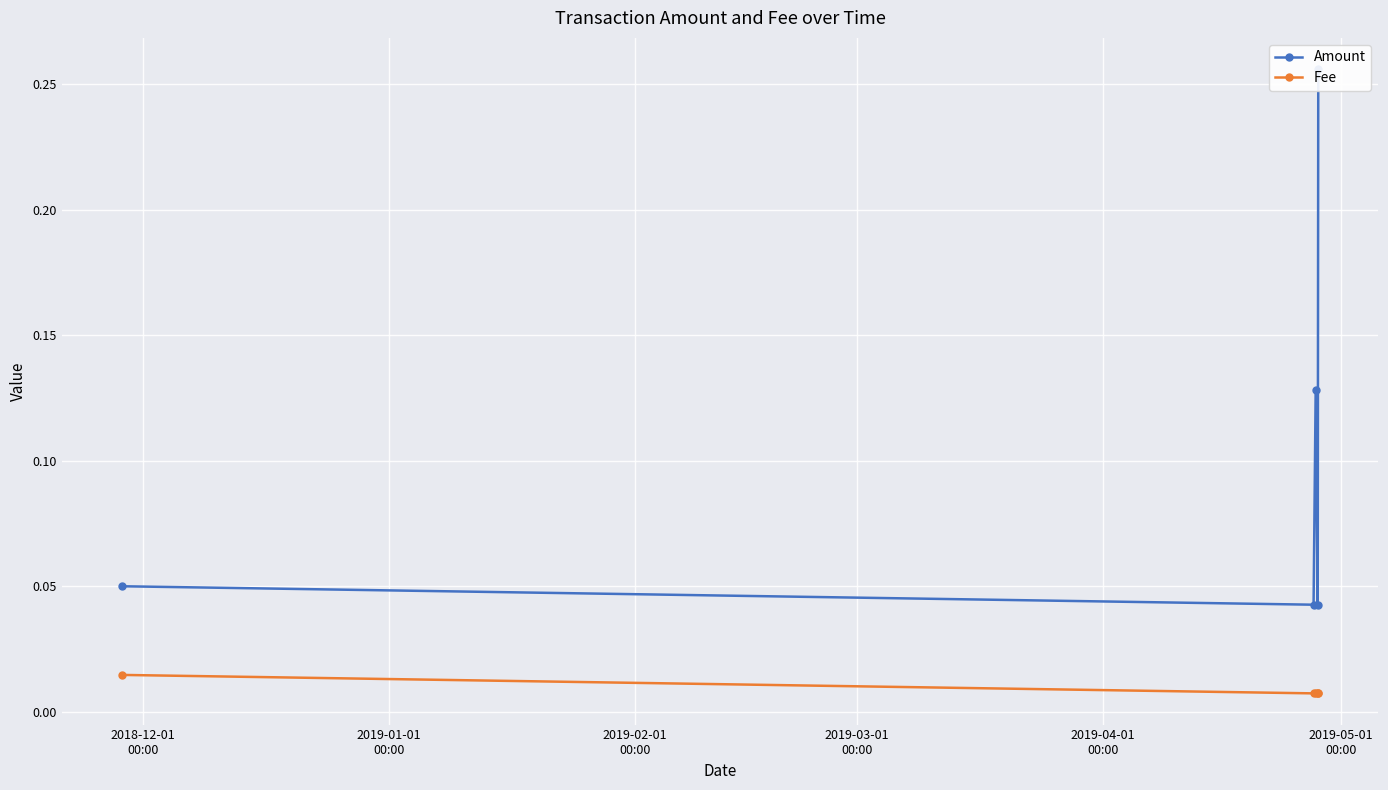

Count the Fee values in the range 0 to 1.

5